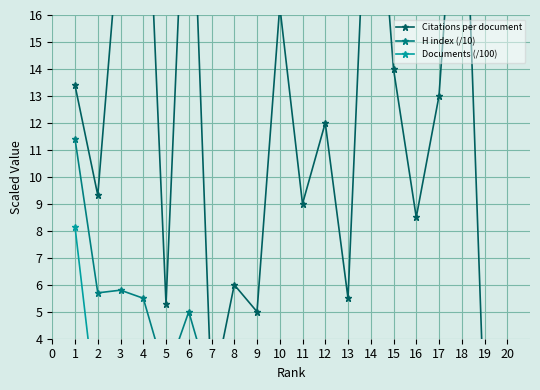

How many intersections are there between H index (/10) and Citations per document?

3